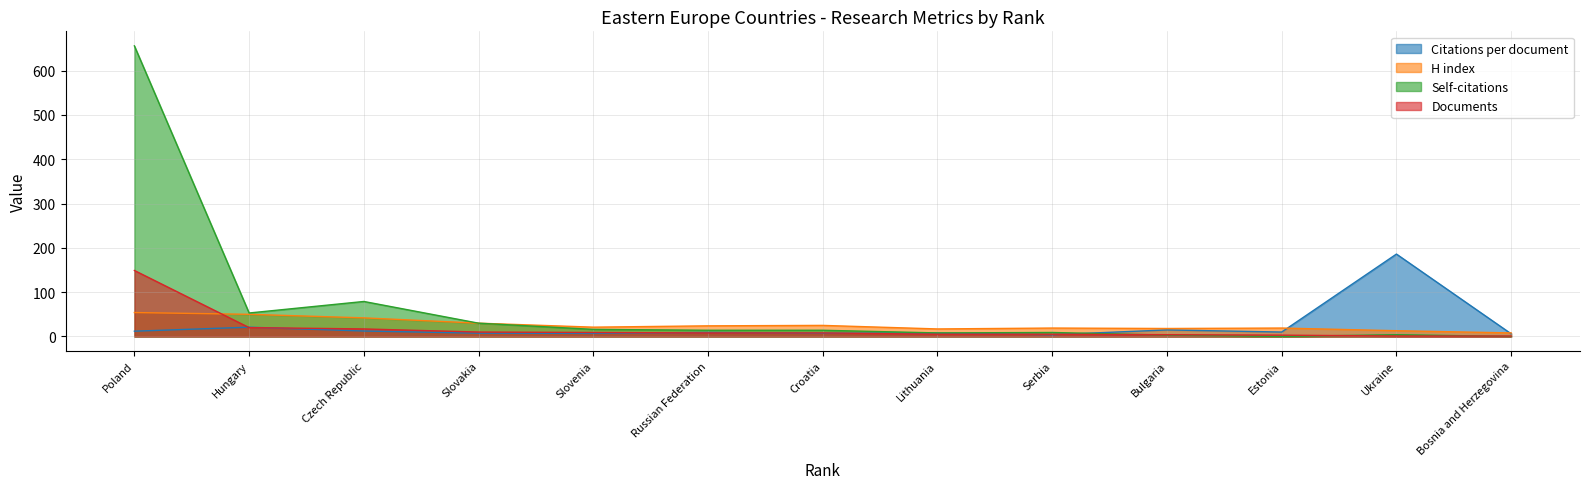

True or false: H index has a value of 19.0 at Serbia.

True